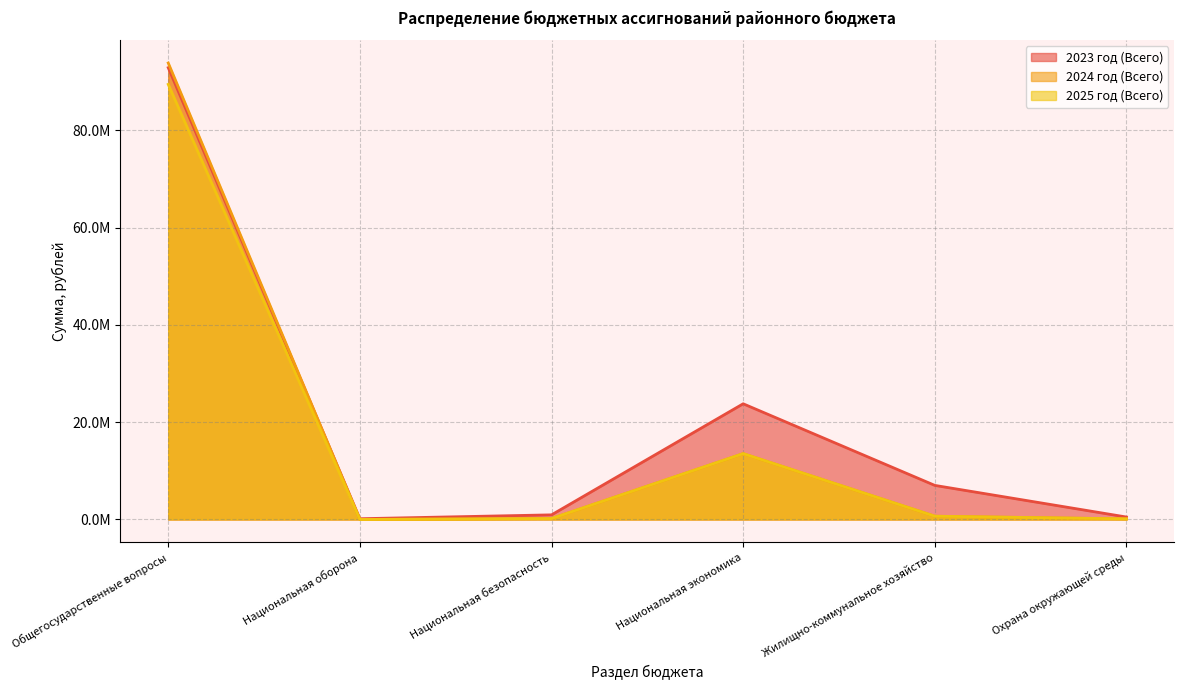

What is the difference between the maximum and minimum values in the 2024 год (Всего) series?

93879256.1